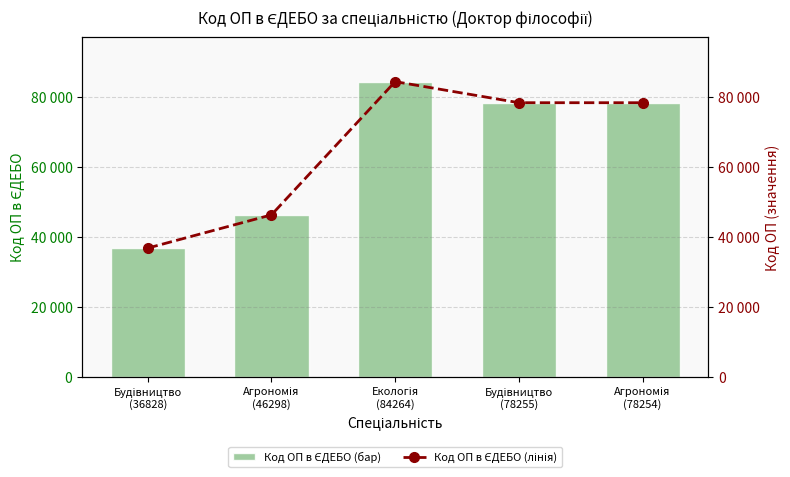

What is the sum of all Код ОП в ЄДЕБО (бар) values?

323899